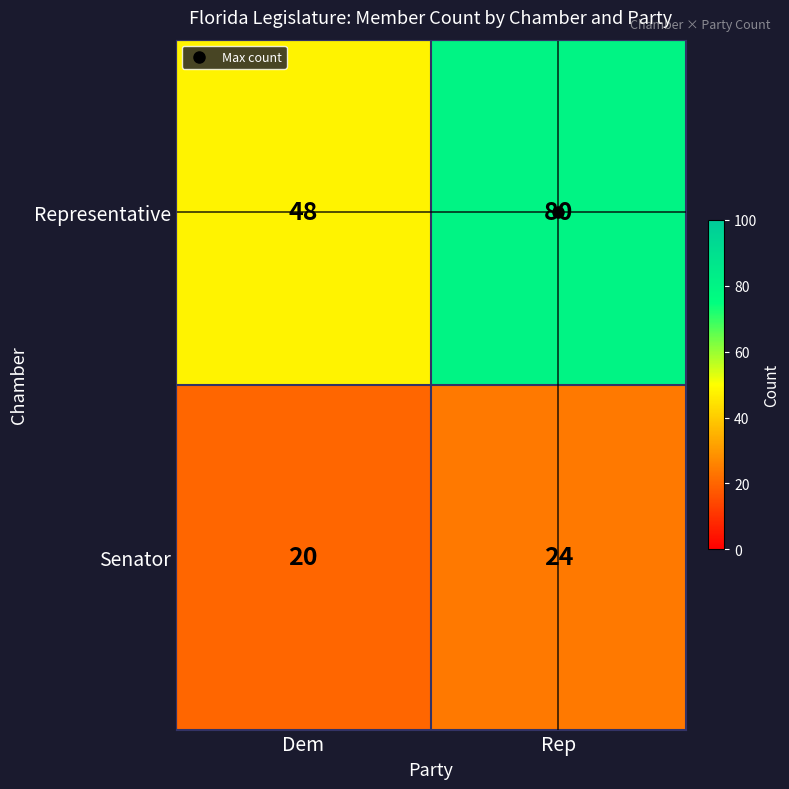

What is the difference between the highest and lowest values at Rep?

56